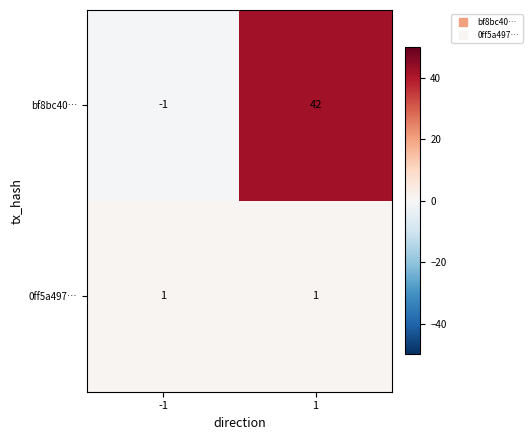

Which label corresponds to the smallest value in the chart?

-1